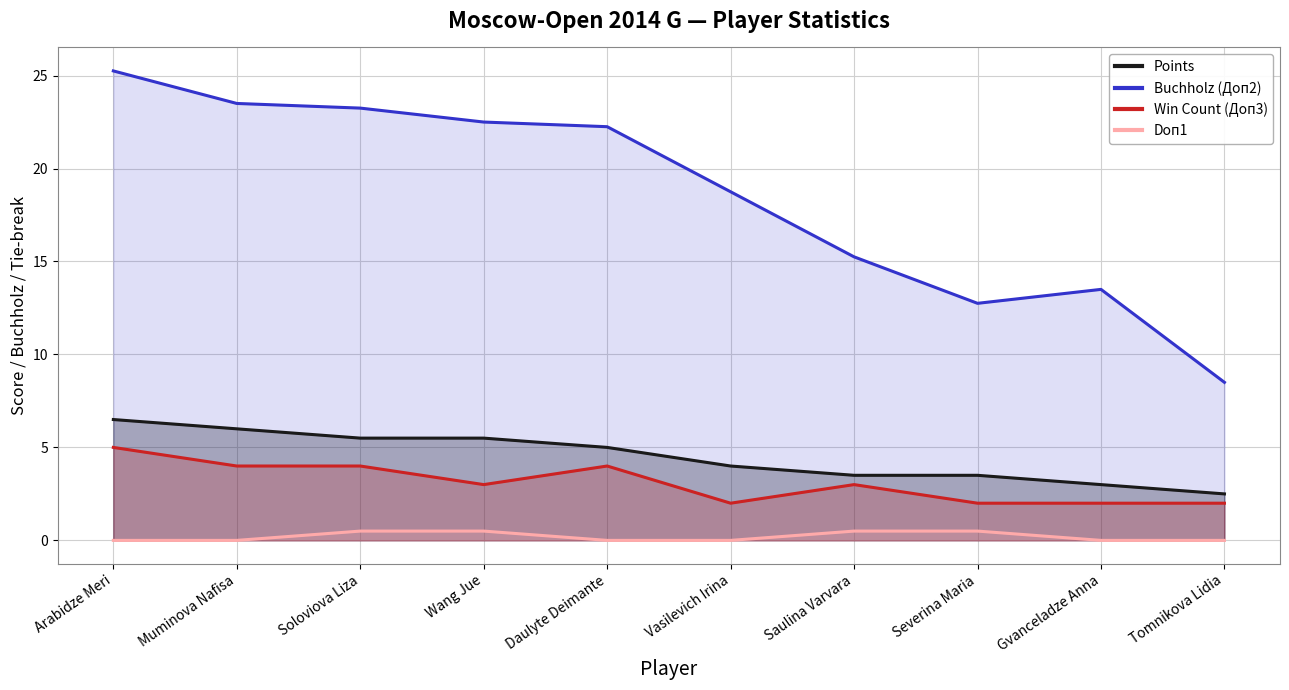

How many values in Doп1 are above zero?

4